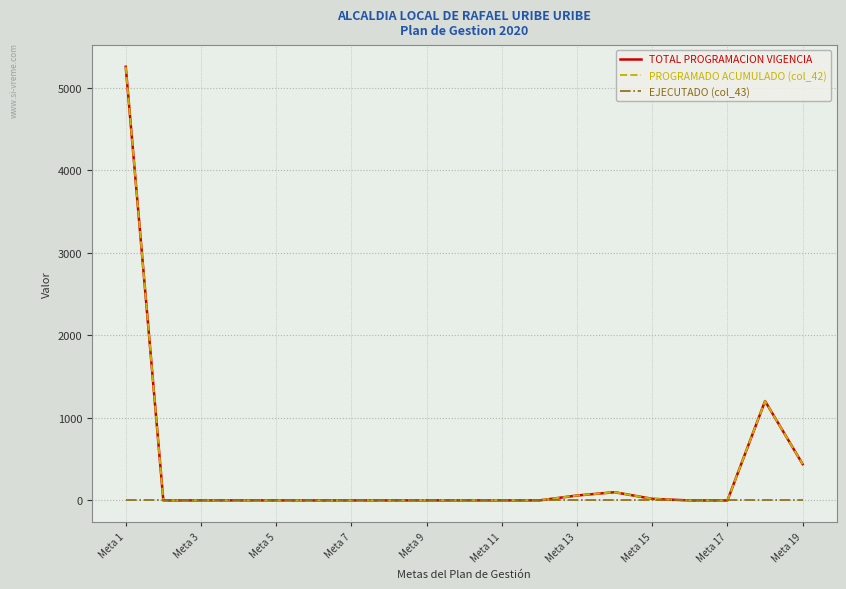

What is the maximum value shown in the chart?

5253.0